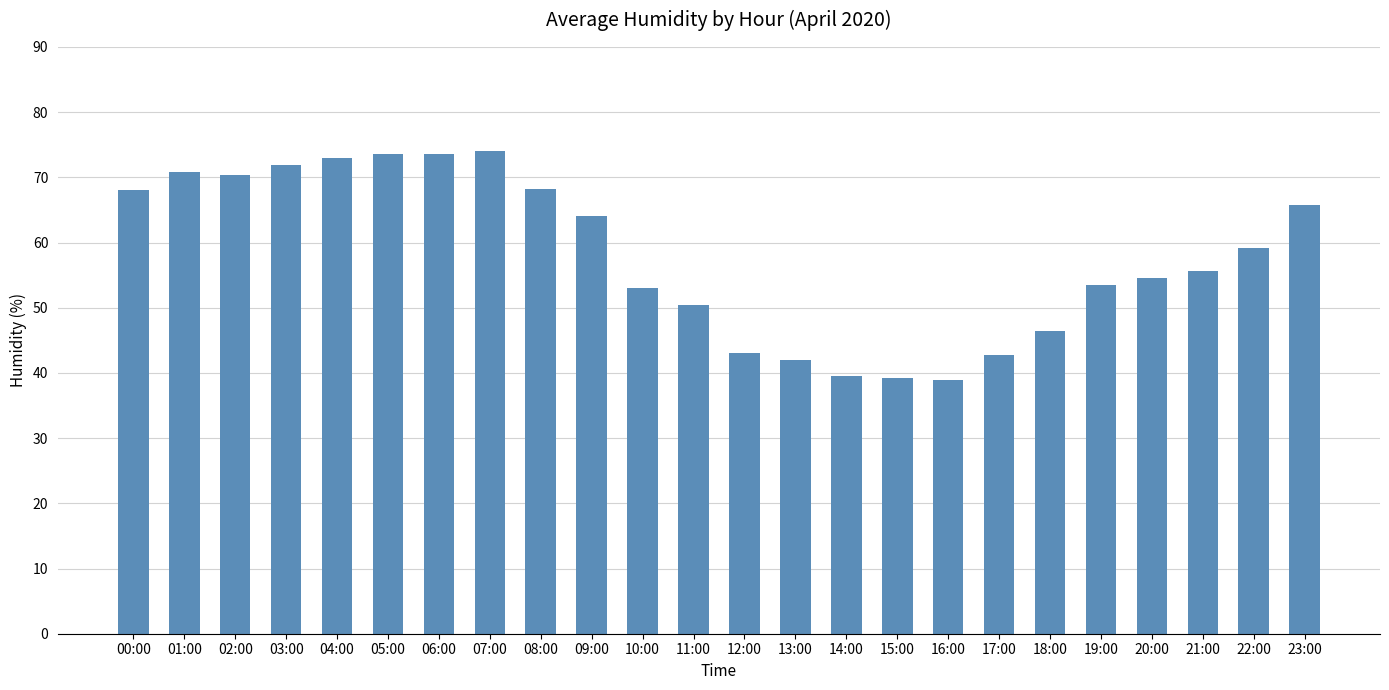

What value does the data have at 11:00?

50.4